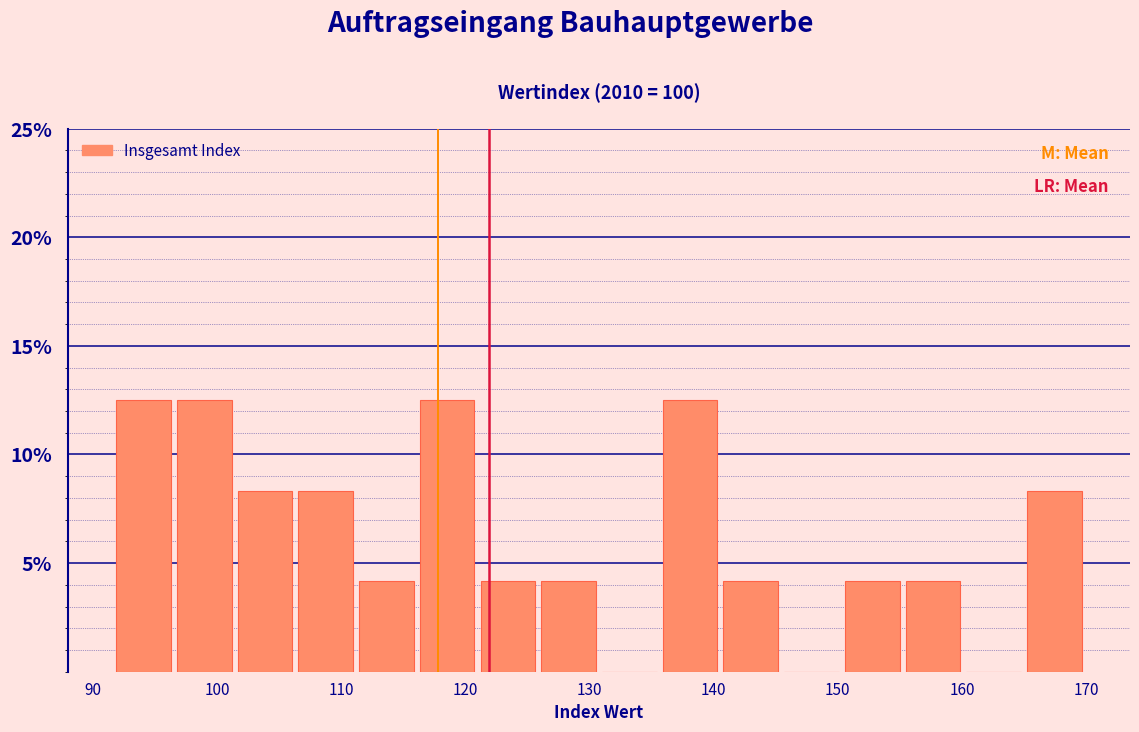

How tall is the bar that spans 106 to 111 on the x-axis? Neither the bar edges nor the heights are printed on the chart, so give them approximately, as read against the axes.

8.5